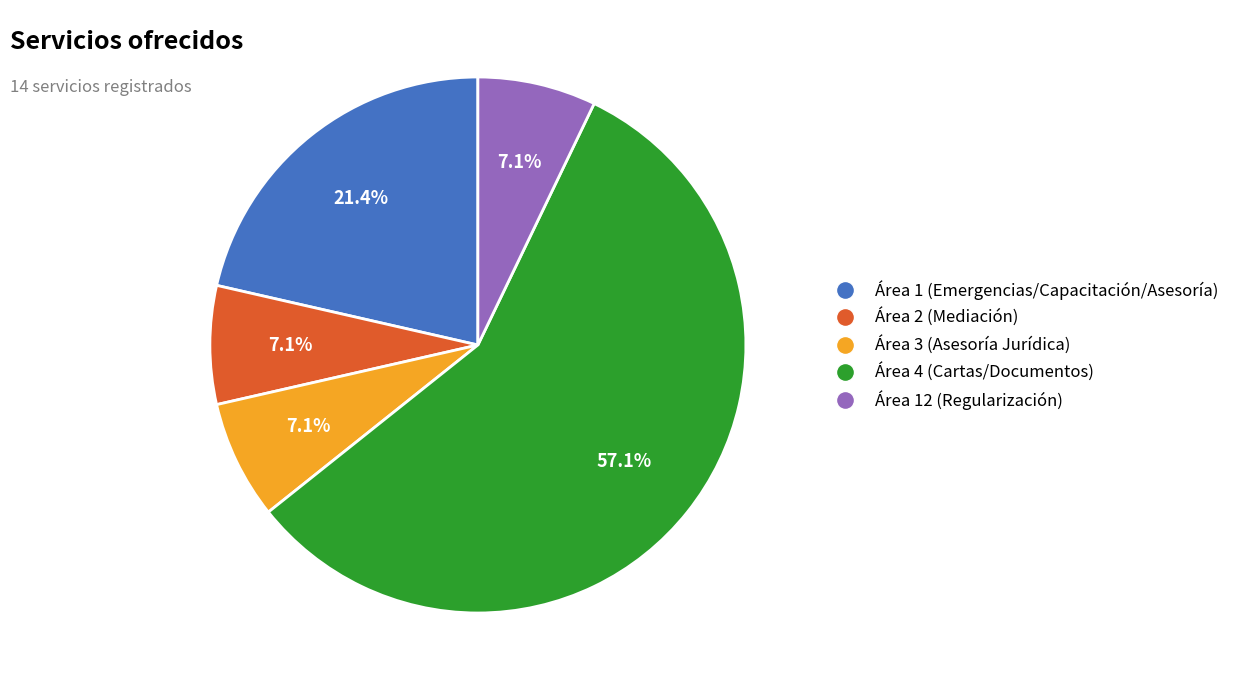

Is there a majority slice in this chart?

Yes